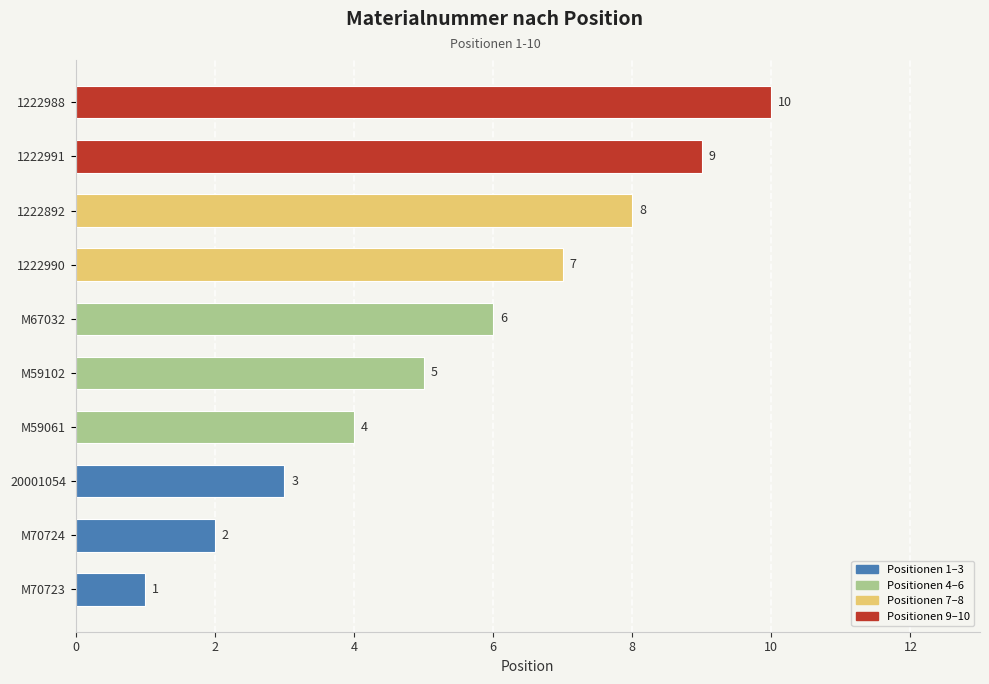

What is the change in value from M70724 to M59102?

+3